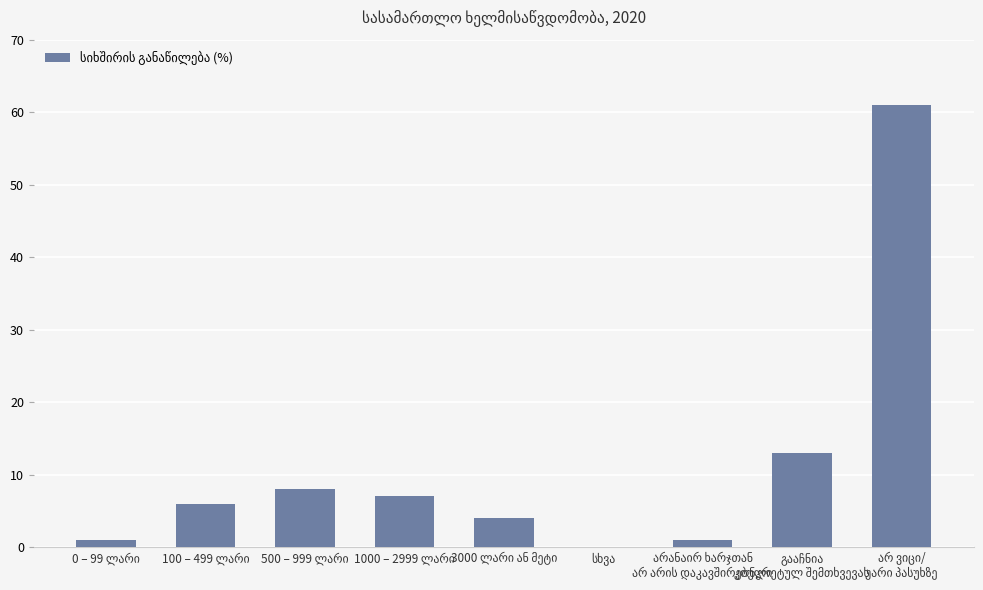

What is the sum of all values?

101